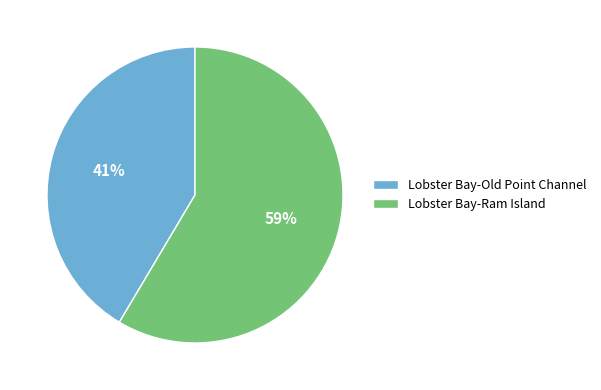

To the nearest percent, what is the average slice percentage?

50%